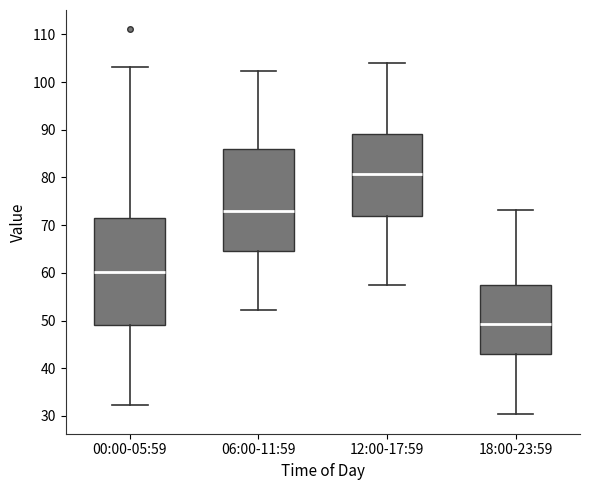

Which box has the highest median line?

12:00-17:59